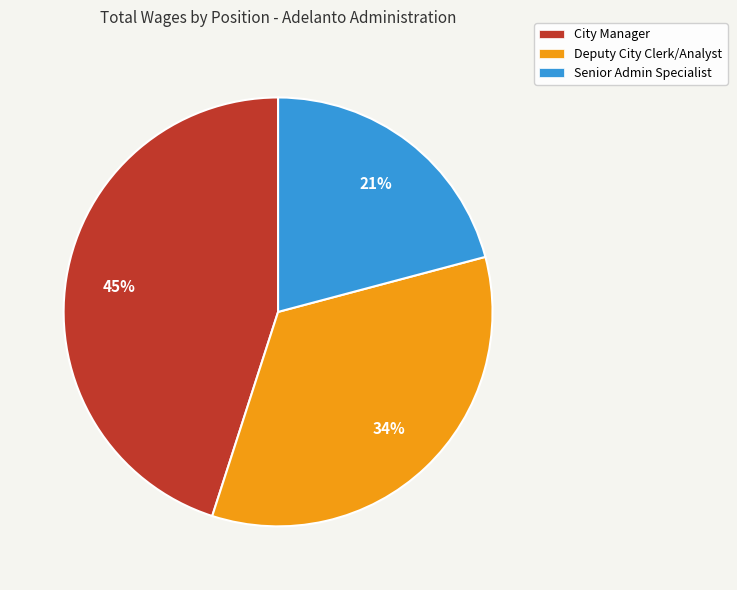

The Senior Admin Specialist slice represents 14% of the pie. True or false?

False